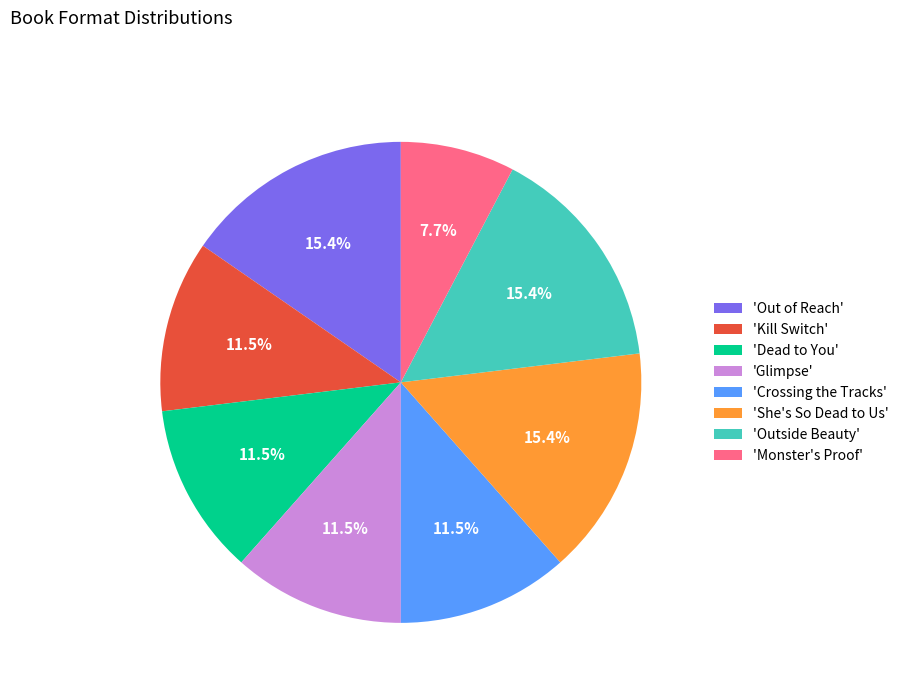

Which slice is the smallest?

'Monster's Proof'